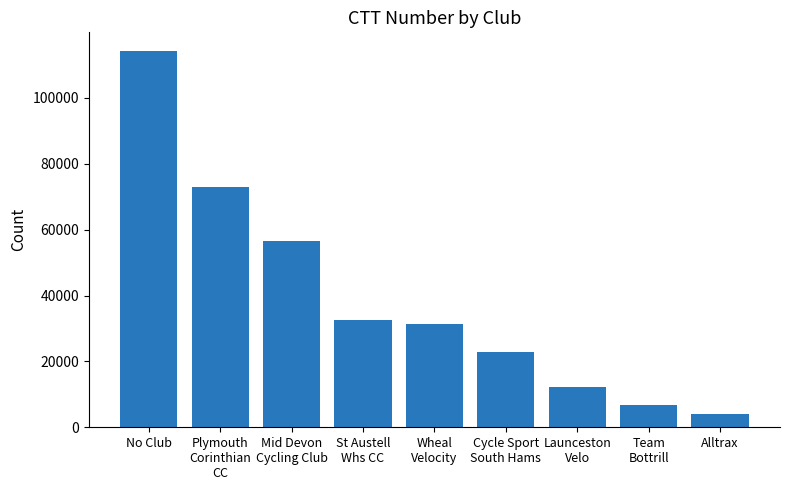

What value does the data have at Team
Bottrill?

6859